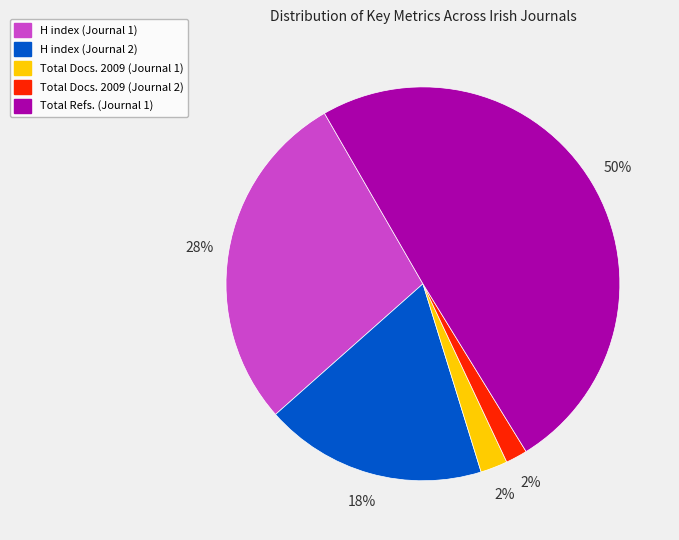

How many slices are in this pie chart?

5